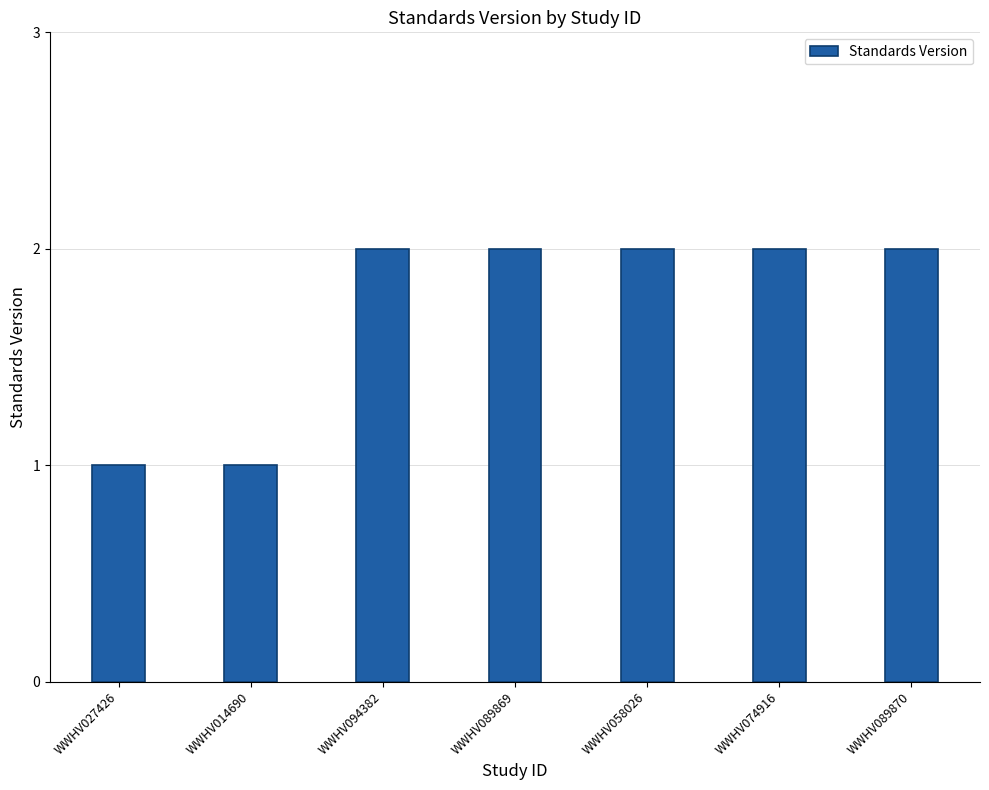

What position from the left is WWHV058026?

5